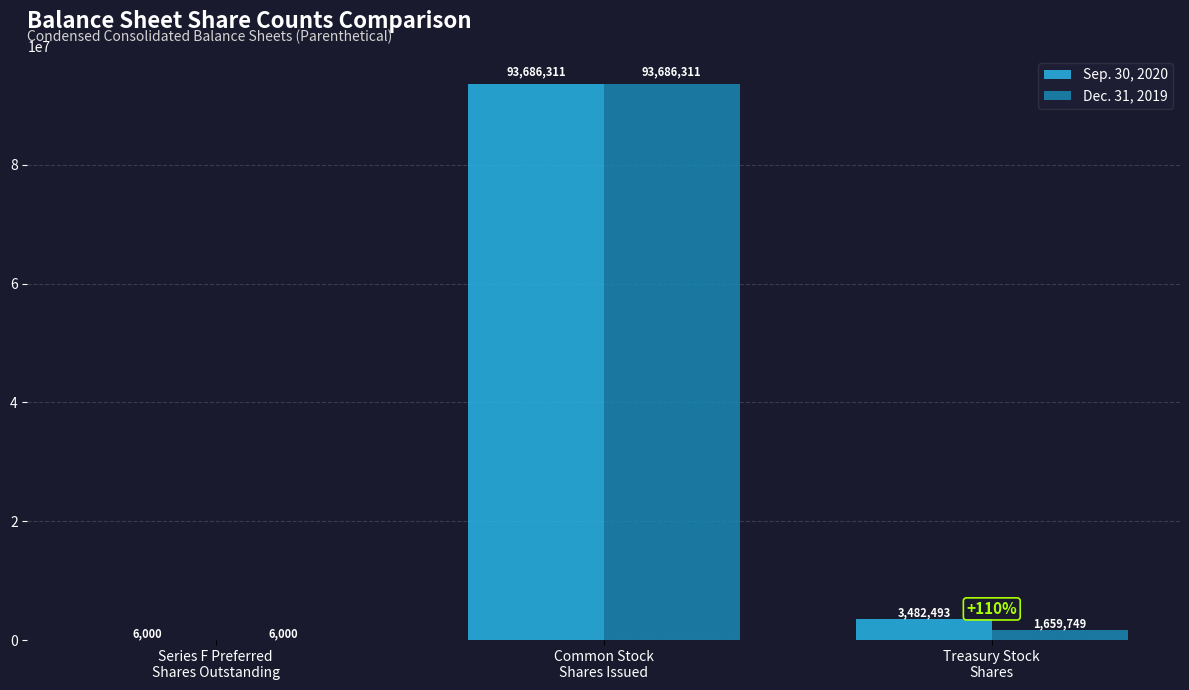

What is the highest value of the Dec. 31, 2019 series?

93686311